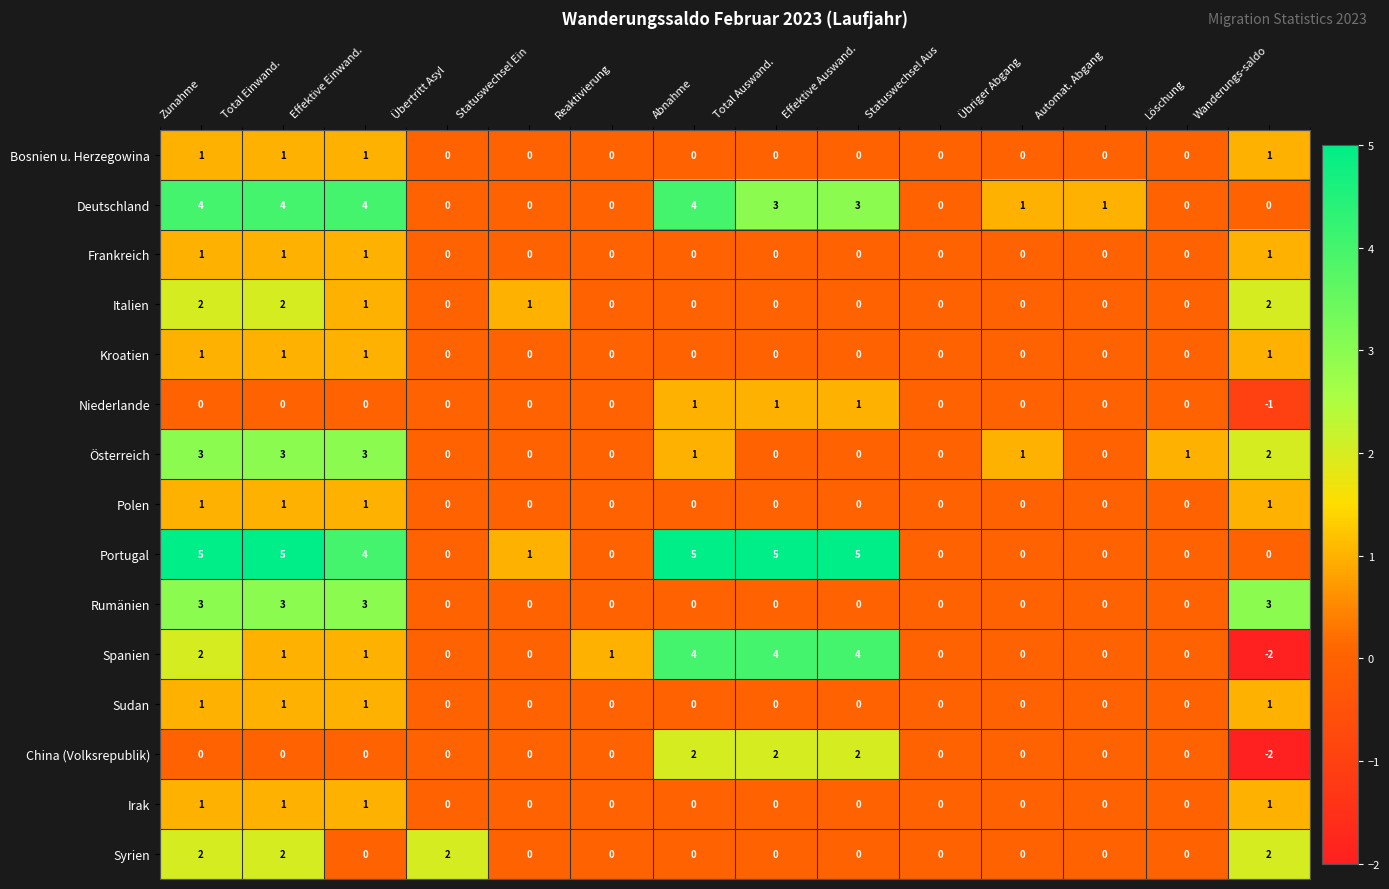

The Portugal series shows 2 at Zunahme. True or false?

False